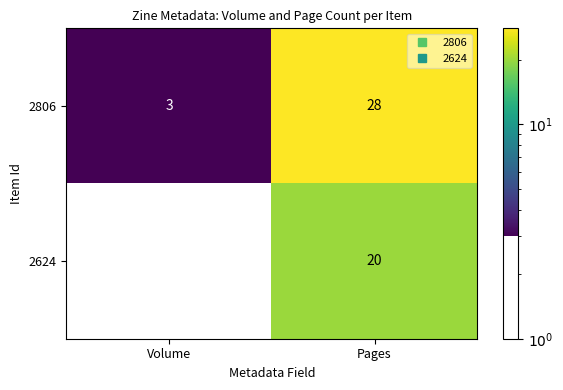

True or false: 2806 has a value of 28 at Pages.

True